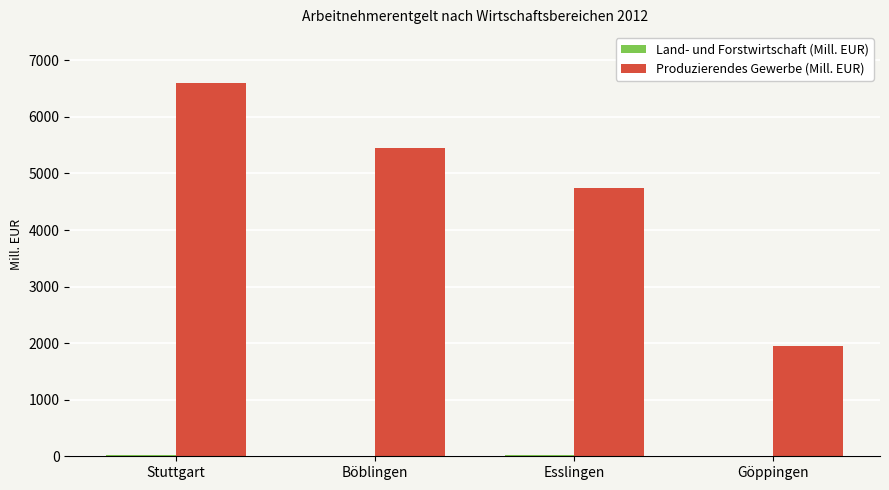

The Produzierendes Gewerbe (Mill. EUR) series shows 1067.1 at Göppingen. True or false?

False